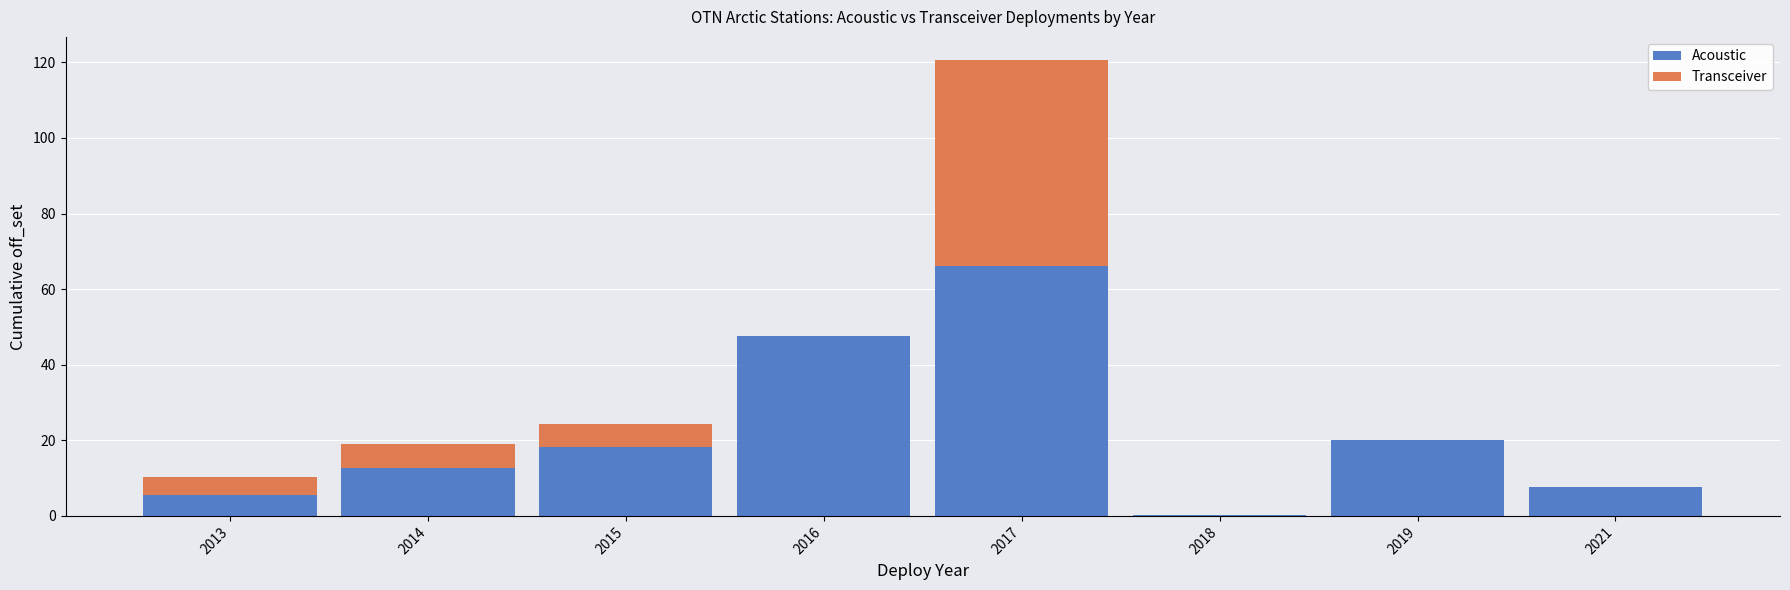

Are the bars grouped side by side (vs. stacked)?

No